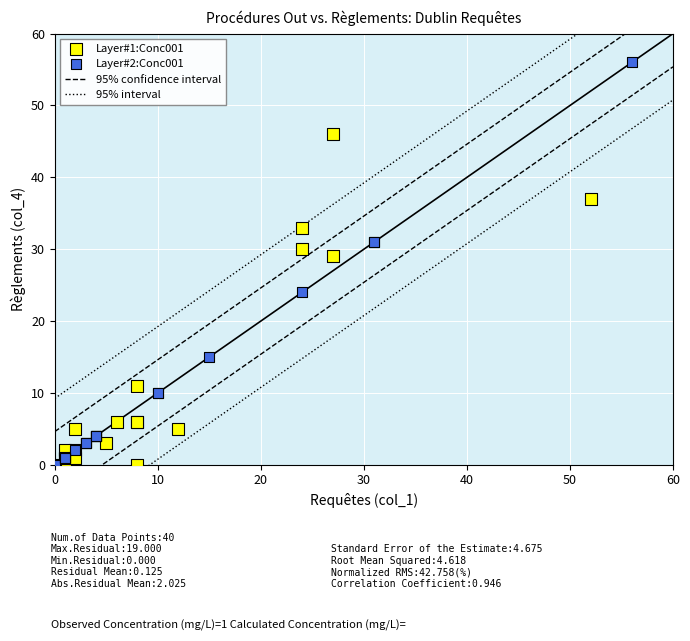

Which series has the largest Y range (max minus min)?

Layer#2:Conc001